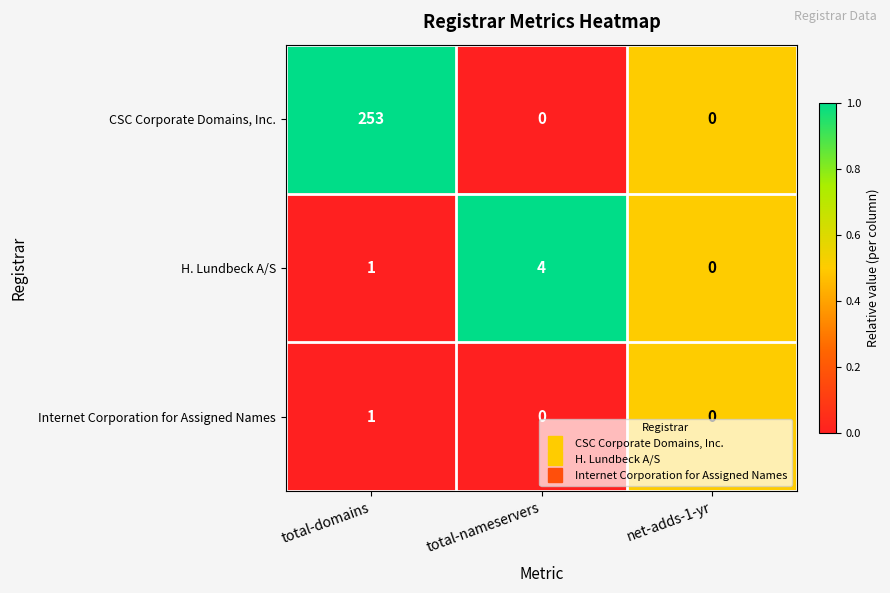

What is the difference between the maximum and minimum values in the H. Lundbeck A/S series?

4